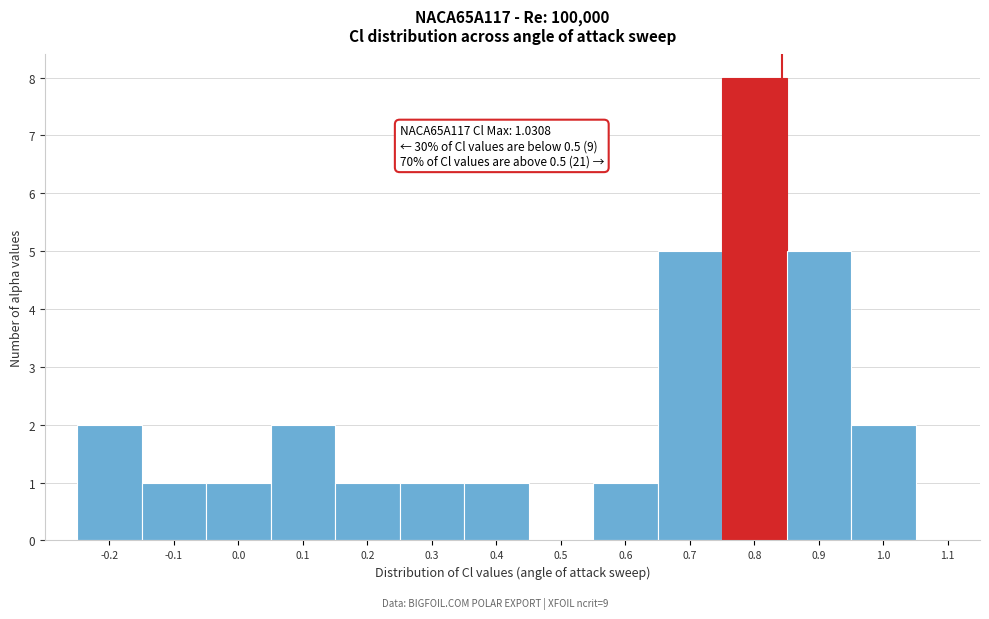

Reading left to right, list all the values displayed in this chart.

-0.2=2	-0.1=1	0.0=1	0.1=2	0.2=1	0.3=1	0.4=1	0.5=0	0.6=1	0.7=5	0.8=8	0.9=5	1.0=2